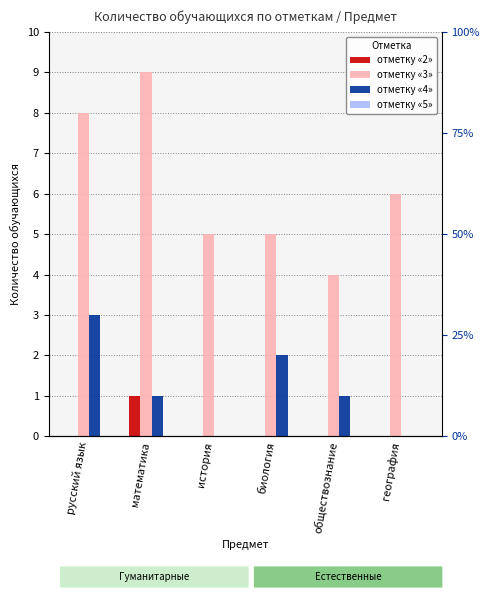

At which label is отметку «4» closest to 1?

математика